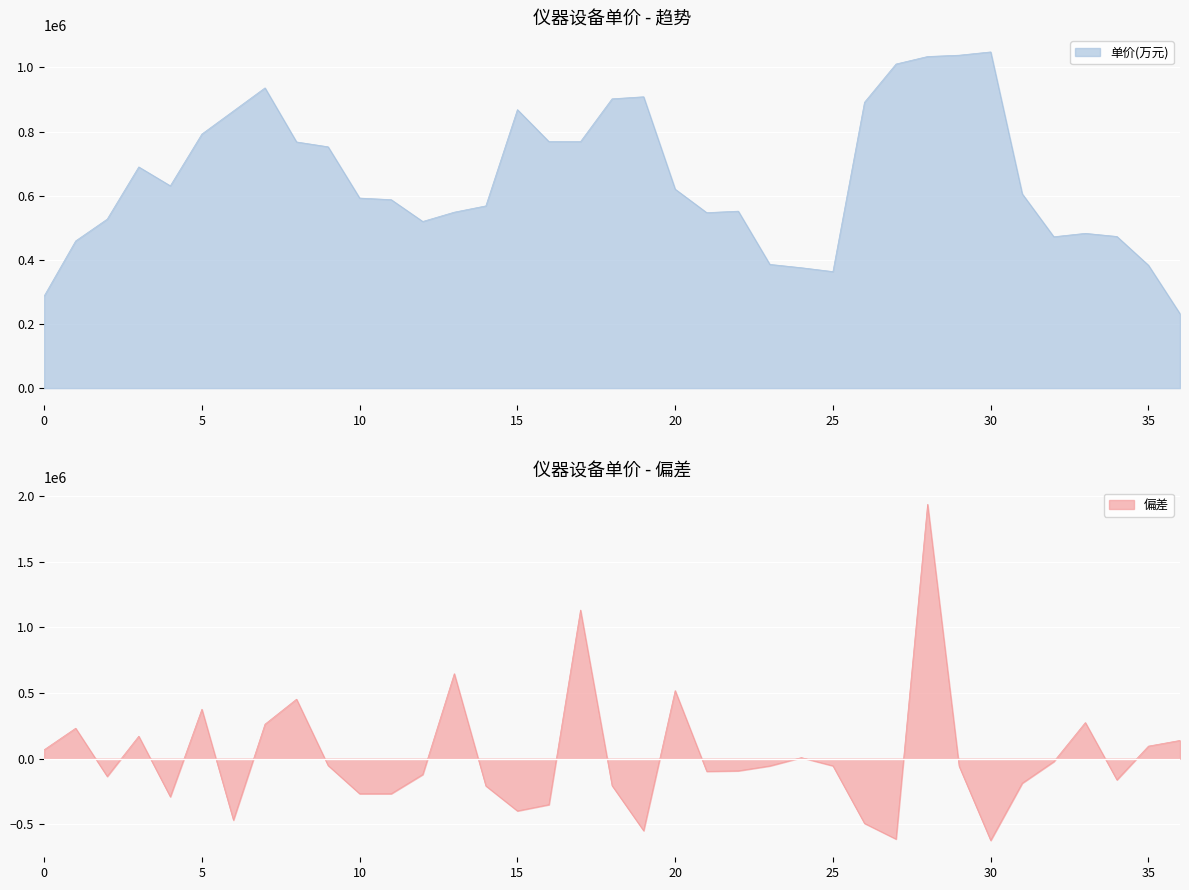

What is the minimum value for 单价(万元)?

231760.0